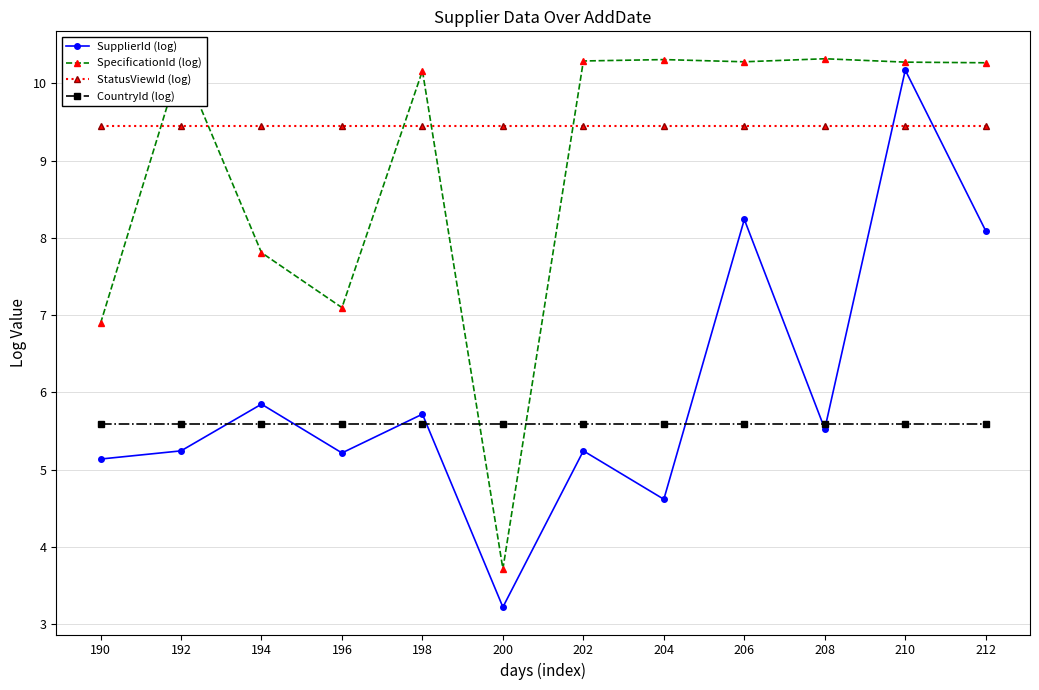

How many lines are shown in the chart?

4